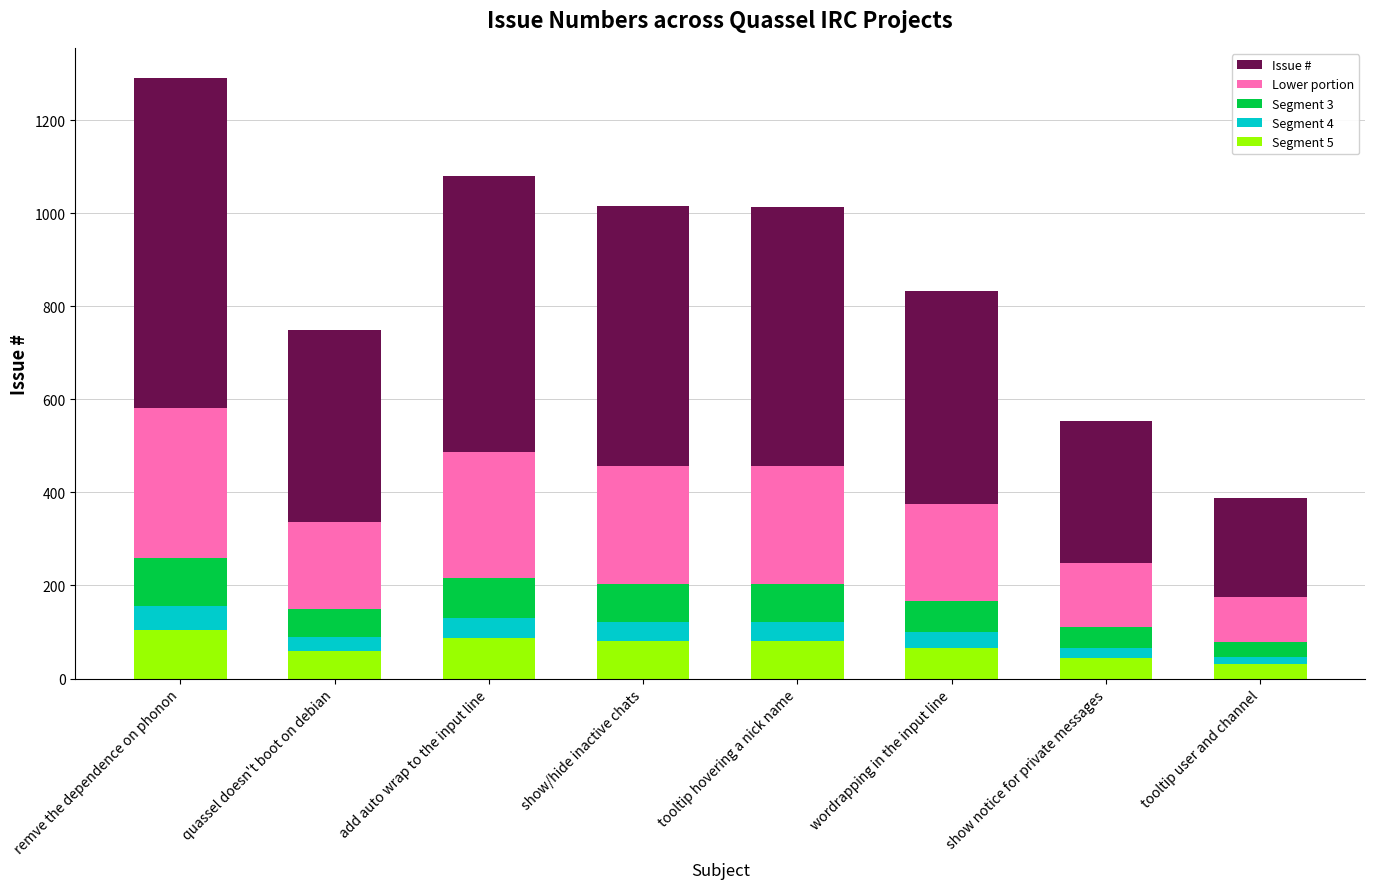

Between show notice for private messages and add auto wrap to the input line, which is larger?

add auto wrap to the input line